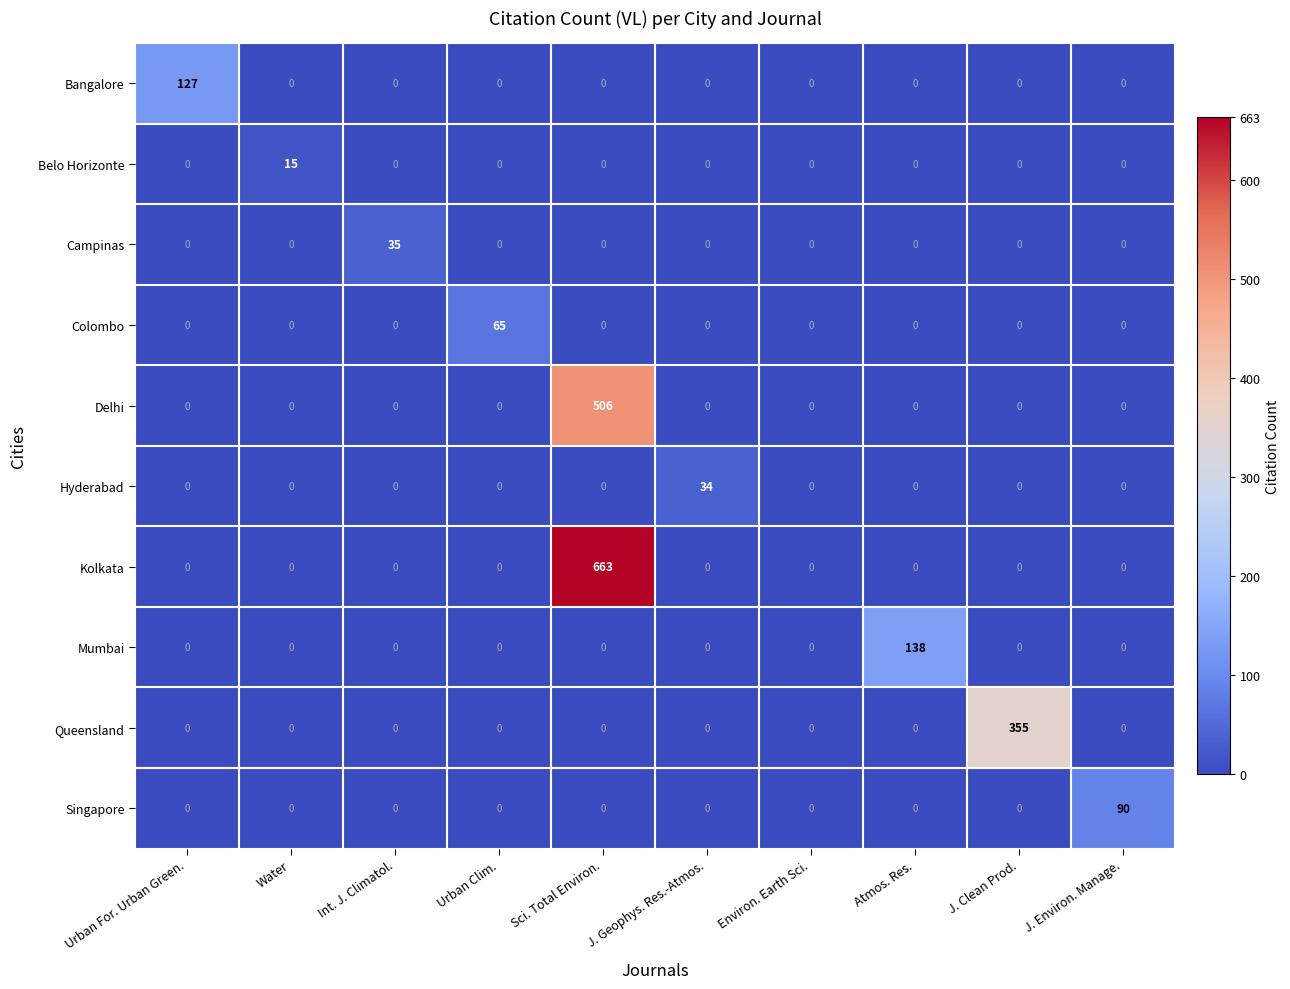

Is it true that Mumbai equals 0 at Sci. Total Environ.?

True